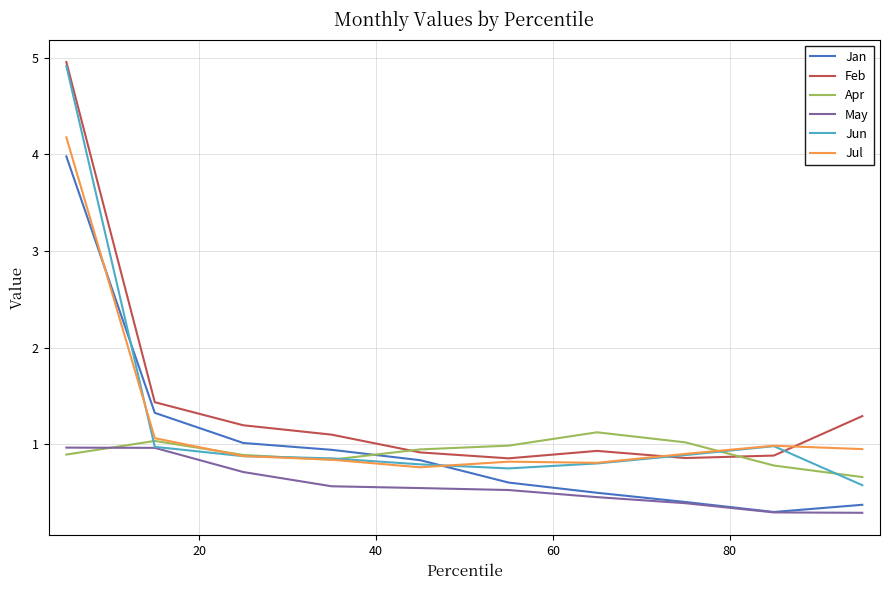

What are all the series names shown in the legend?

Jan, Feb, Apr, May, Jun, Jul